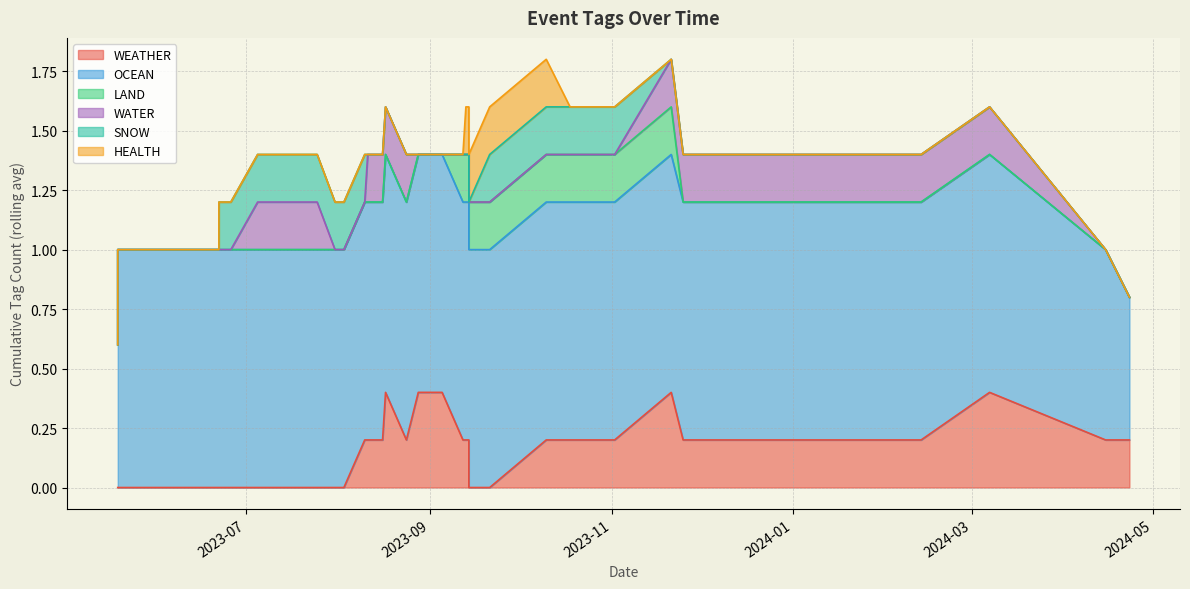

At which category does the chart reach its minimum across all series?

2024-04-15